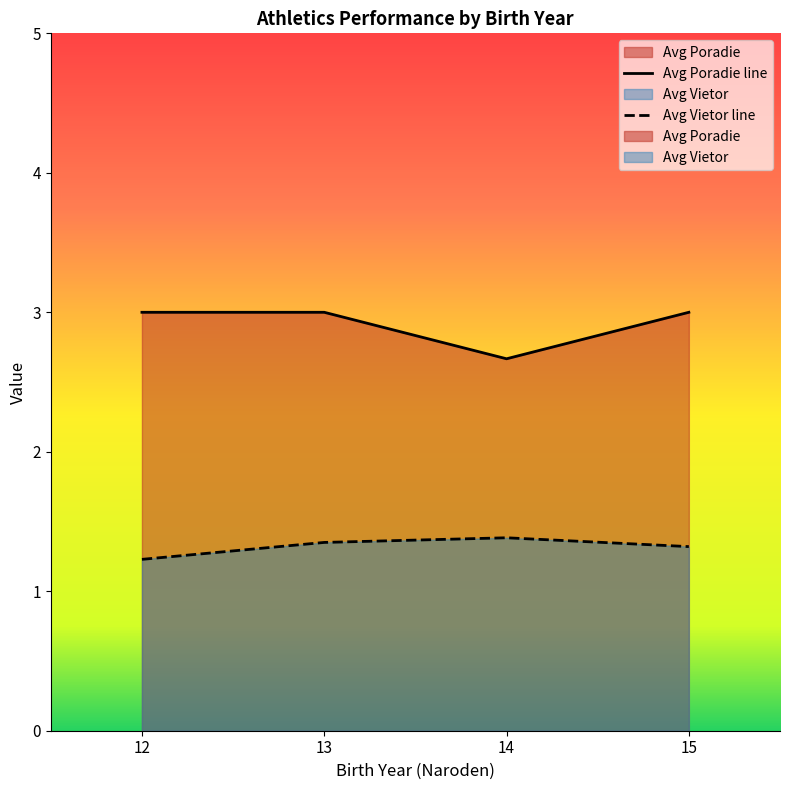

Which series has the largest total across all categories?

Avg Poradie